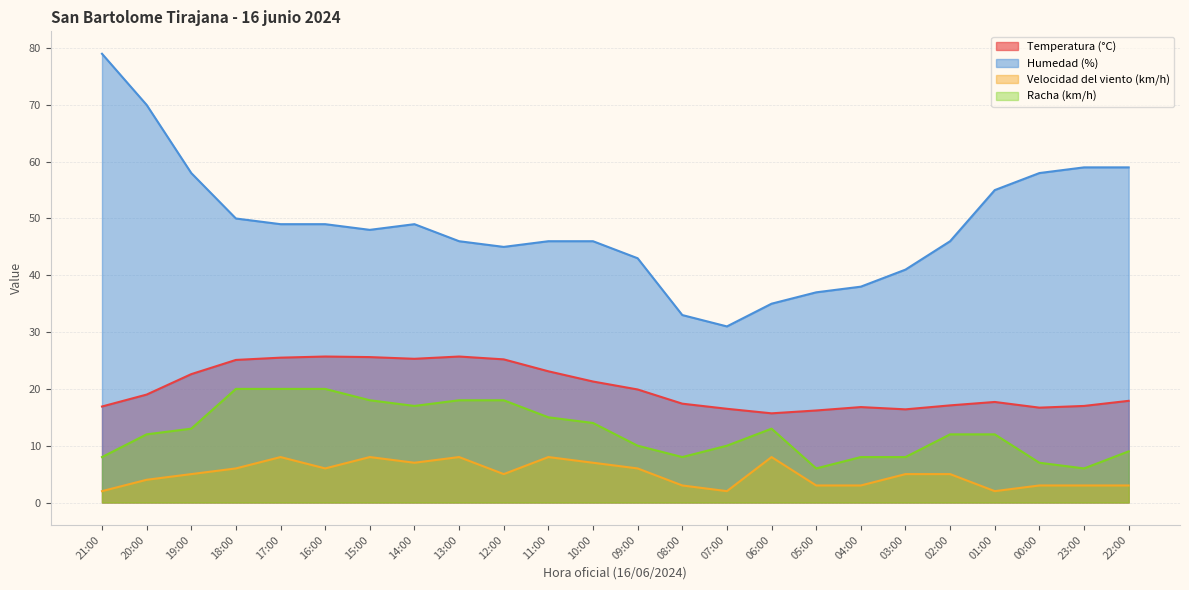

How many distinct data groups are displayed?

4